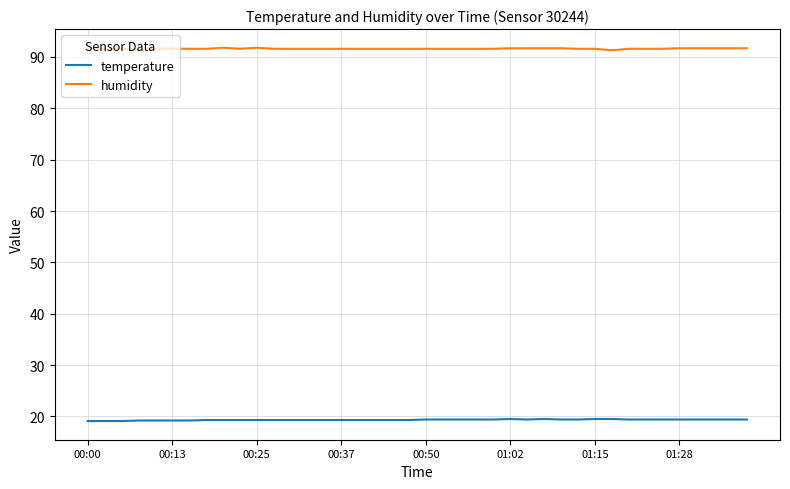

True or false: humidity and temperature cross at least once.

False